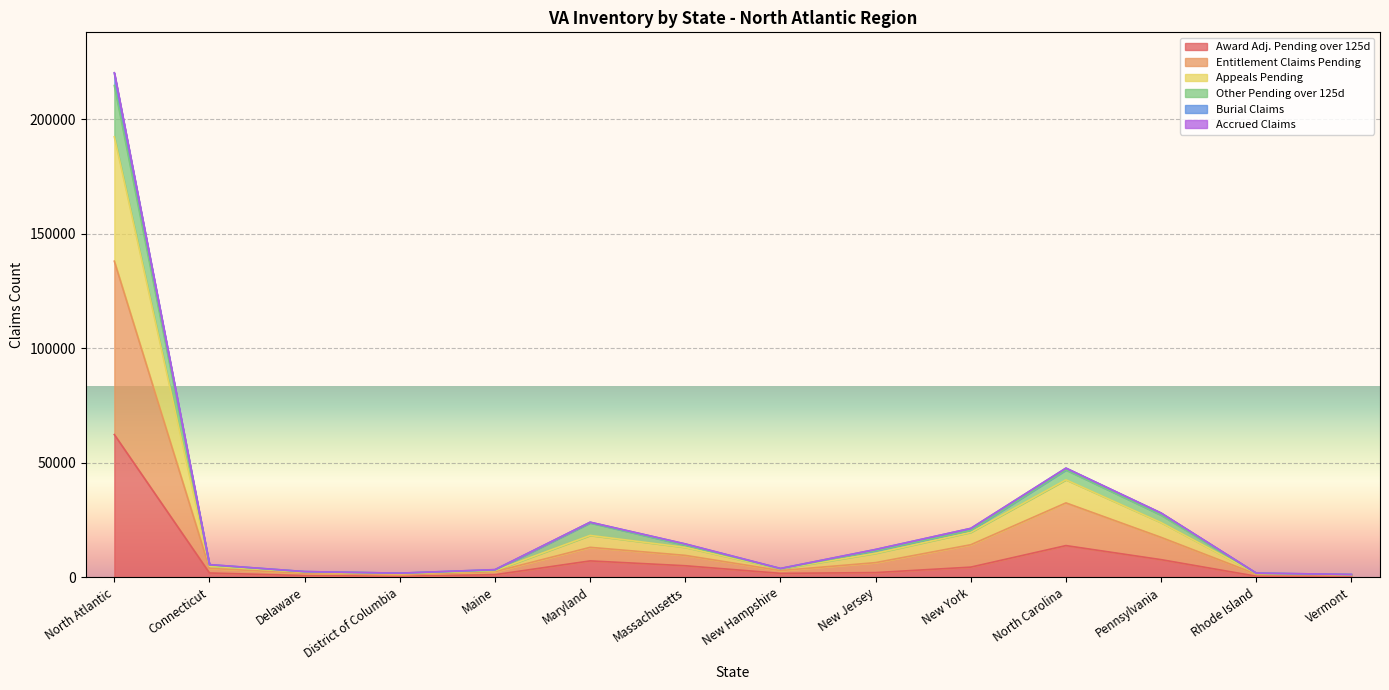

What is the maximum value shown in the chart?

220381